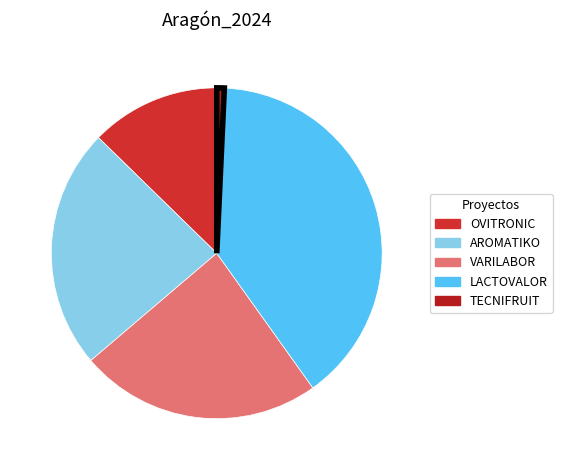

Do LACTOVALOR and OVITRONIC together represent more than half of the pie?

Yes